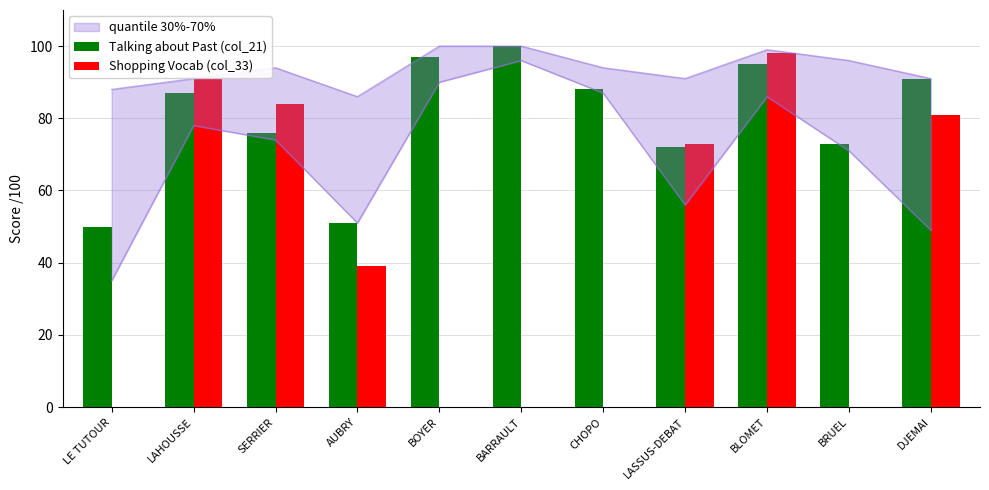

The Talking about Past (col_21) series shows 91 at DJEMAI. True or false?

True